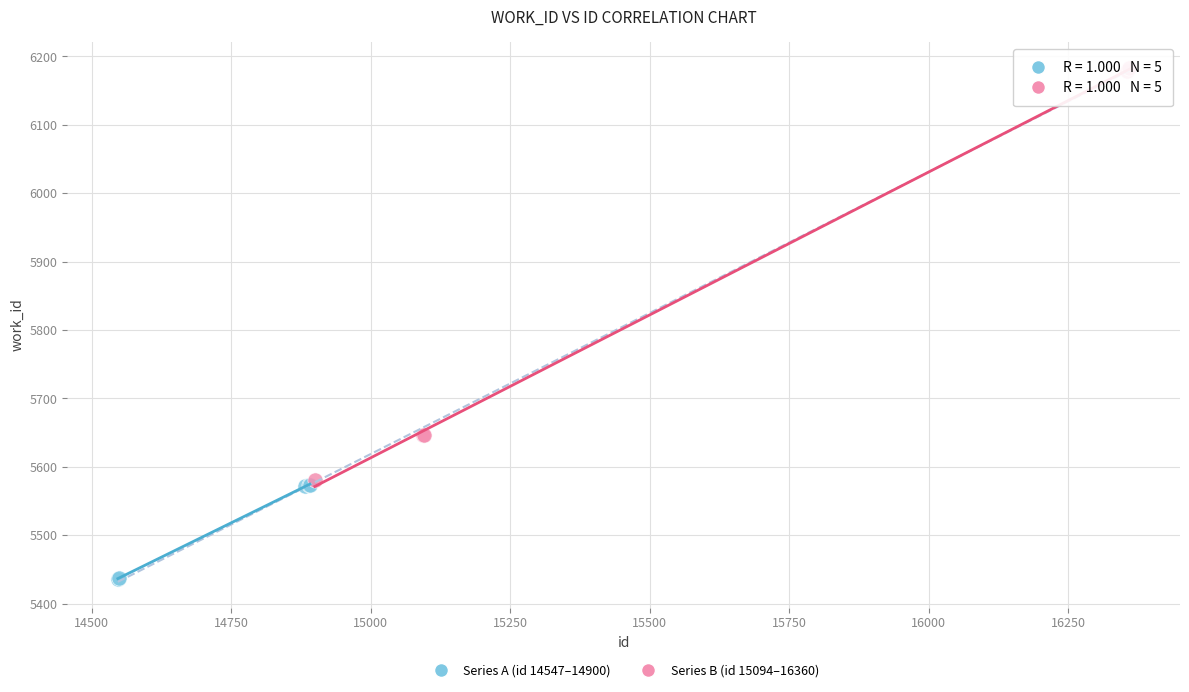

Which series reaches the maximum Y coordinate?

Series B (id 15094–16360)